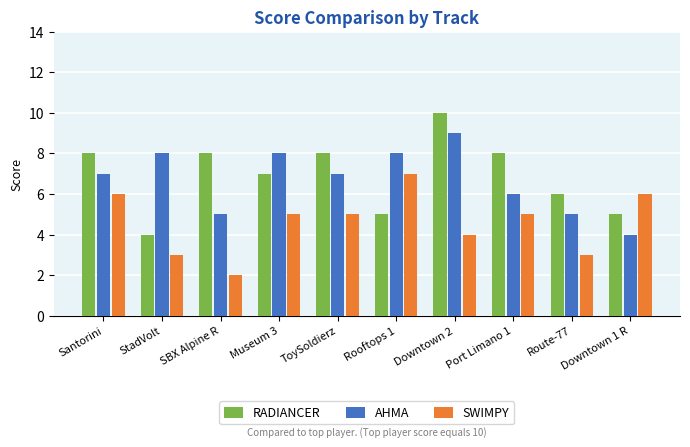

What position from the right is Rooftops 1?

5